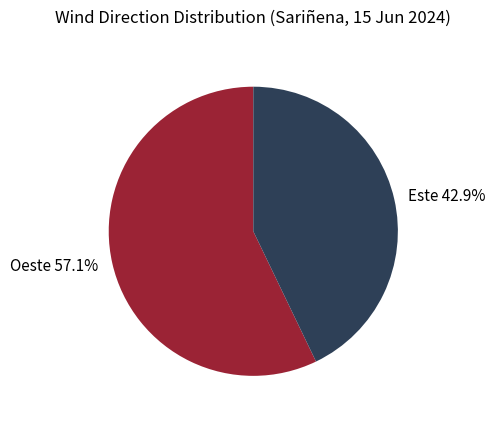

How many slices are in this pie chart?

2